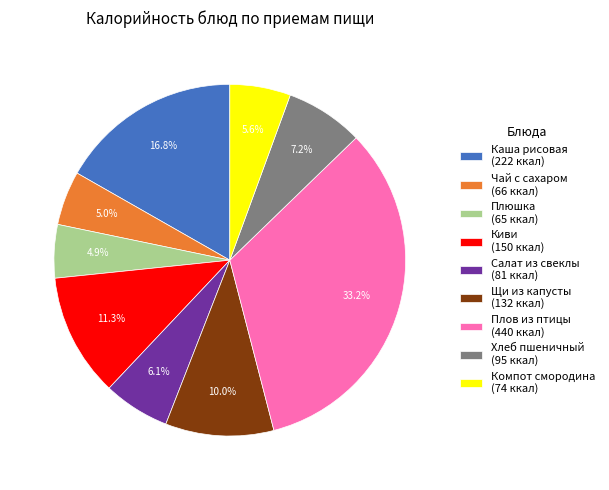

Approximately how many times larger is the value at Компот смородина (74 ккал) compared to Щи из капусты (132 ккал)?

0.6